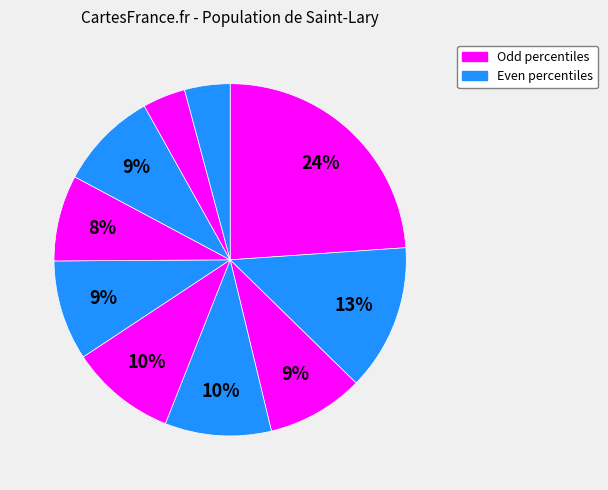

Count the number of slices in the pie.

10